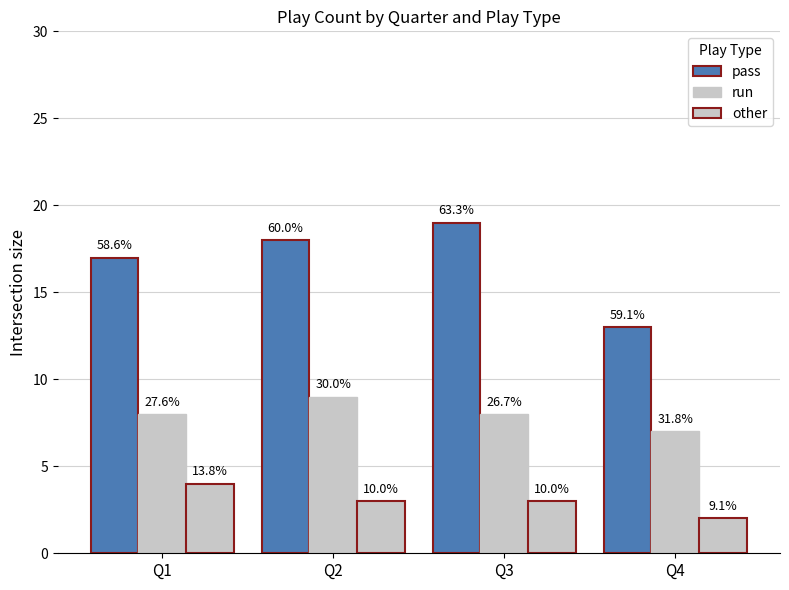

How many bars are there in total?

12